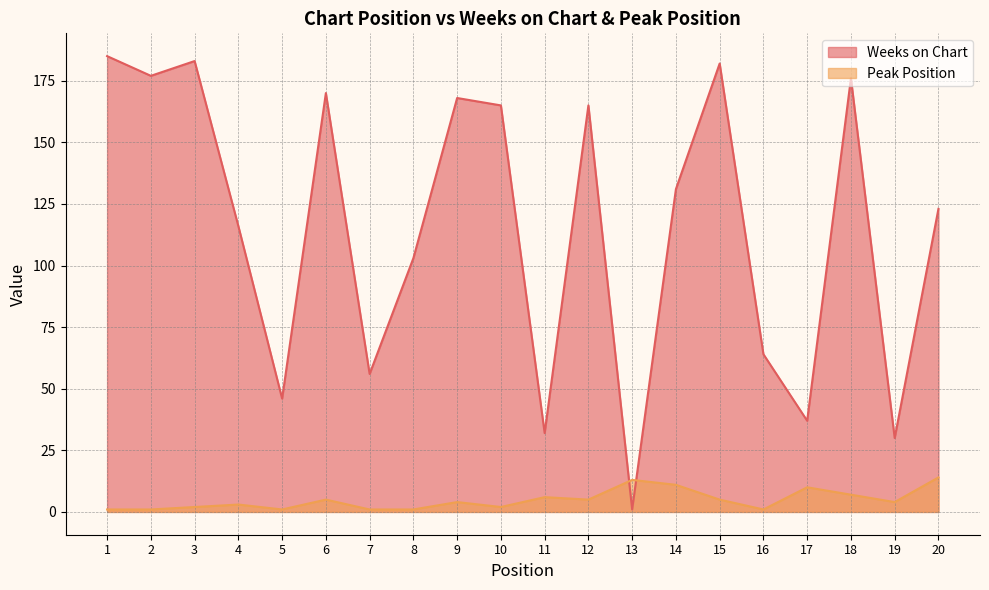

What is the difference between the second highest and second lowest values in the Weeks on Chart series?

153